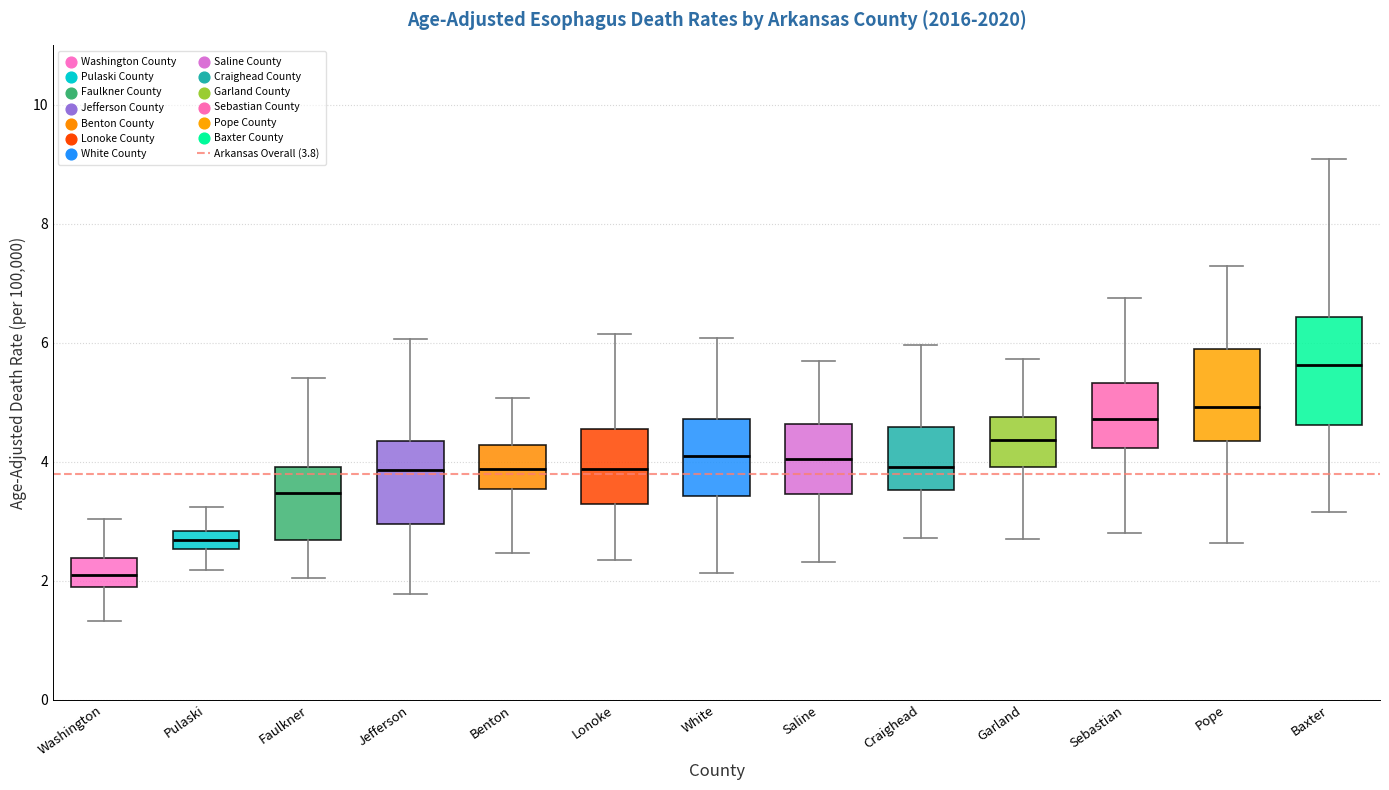

Which box is the tallest, from its lower edge to its upper edge?

Baxter